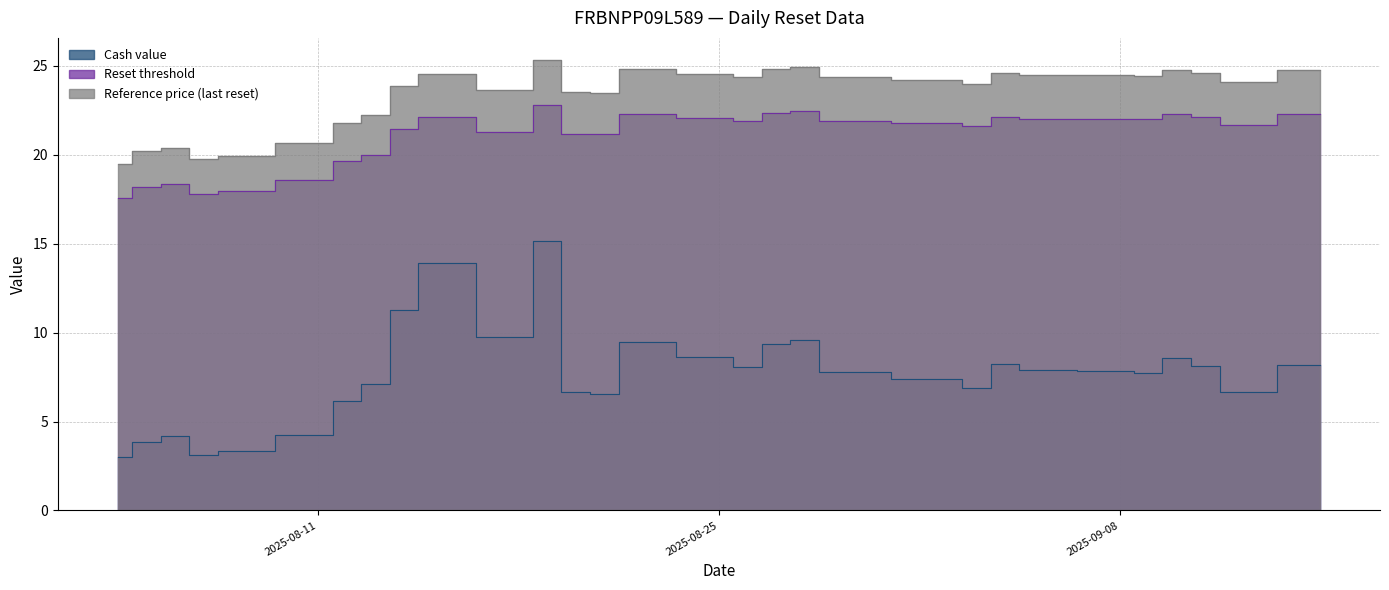

In Cash value, how many points are lower than both neighbors (excluding endpoints)?

7